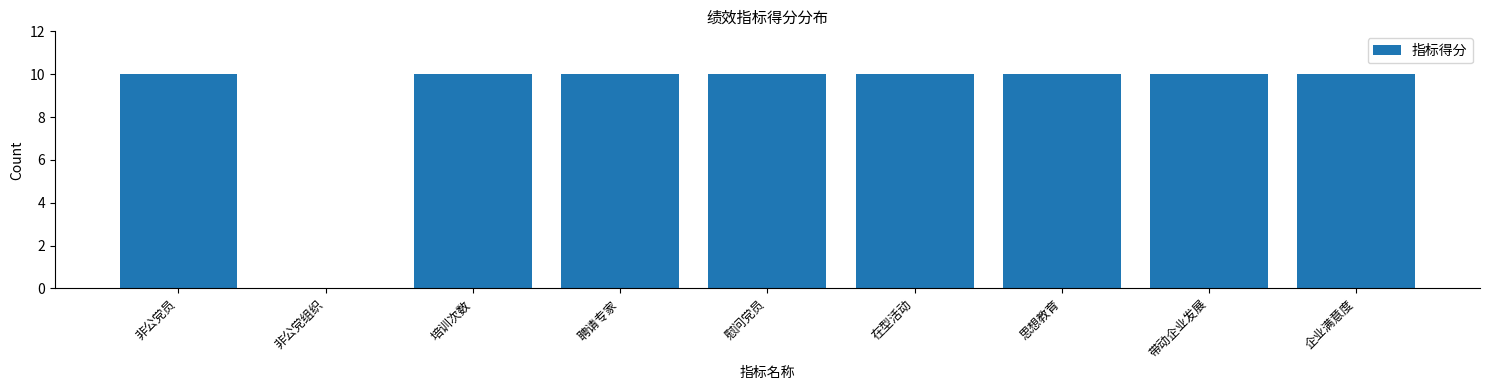

Reading right to left, list all the values displayed in this chart.

企业满意度=10	带动企业发展=10	思想教育=10	在型活动=10	慰问党员=10	聘请专家=10	培训次数=10	非公党组织=0	非公党员=10